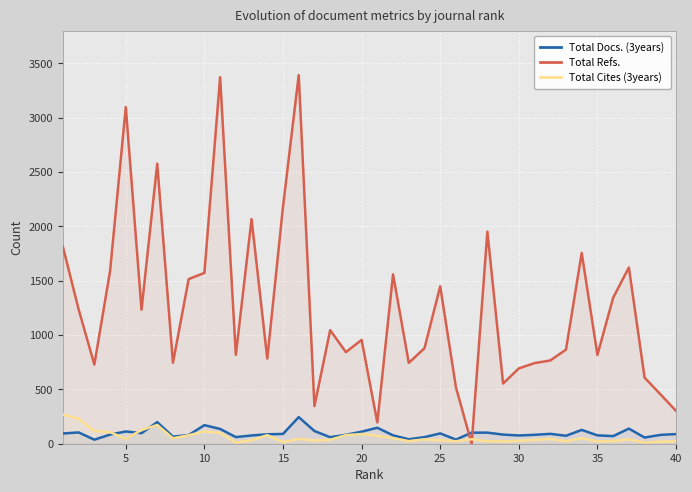

Which series has the widest spread of values?

Total Refs.